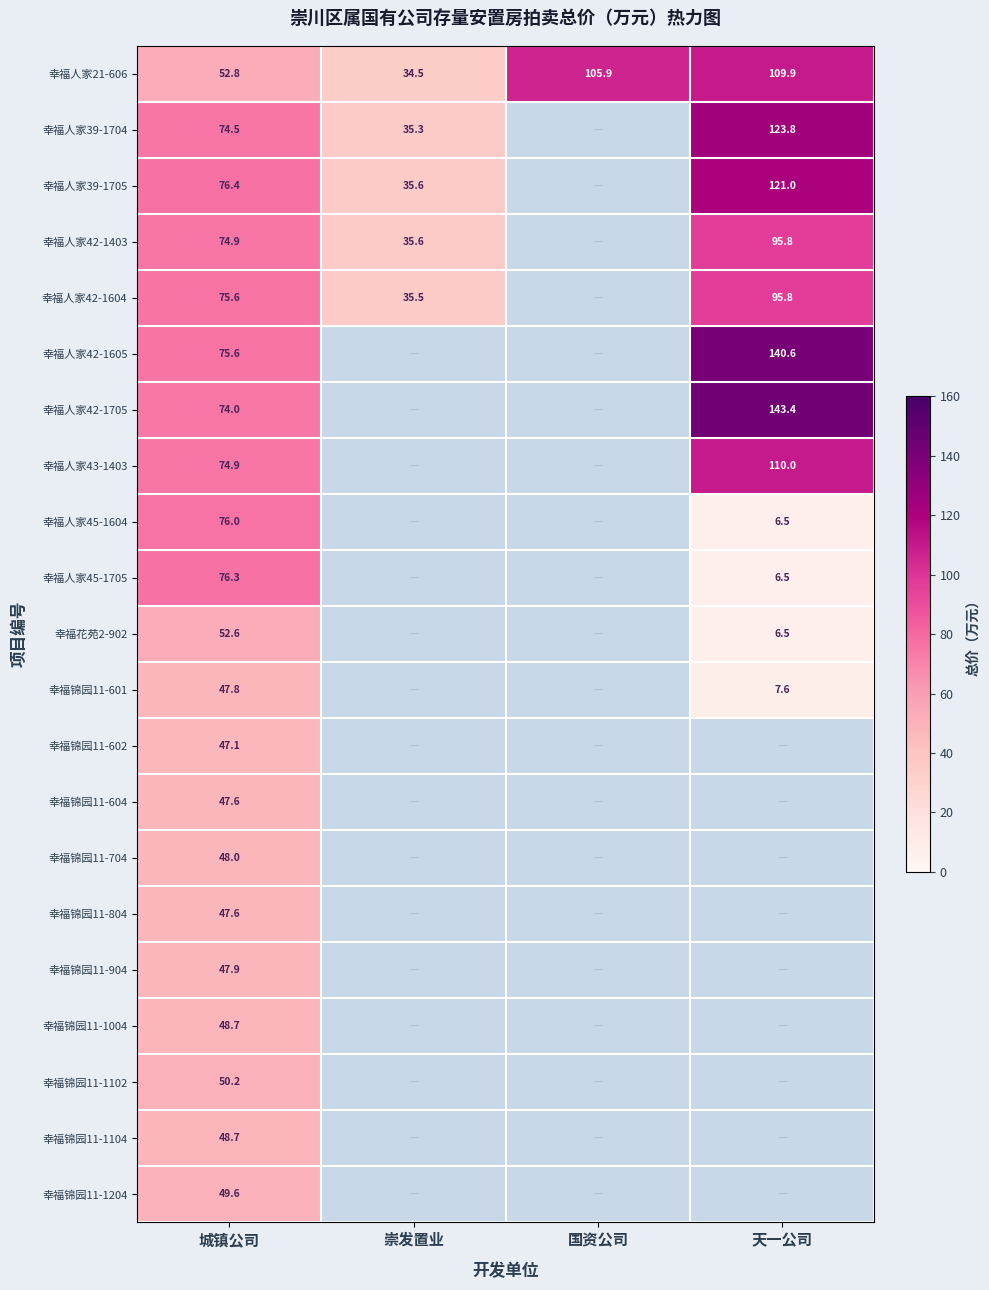

What is the approximate value of 幸福人家21-606 at 国资公司?

105.9